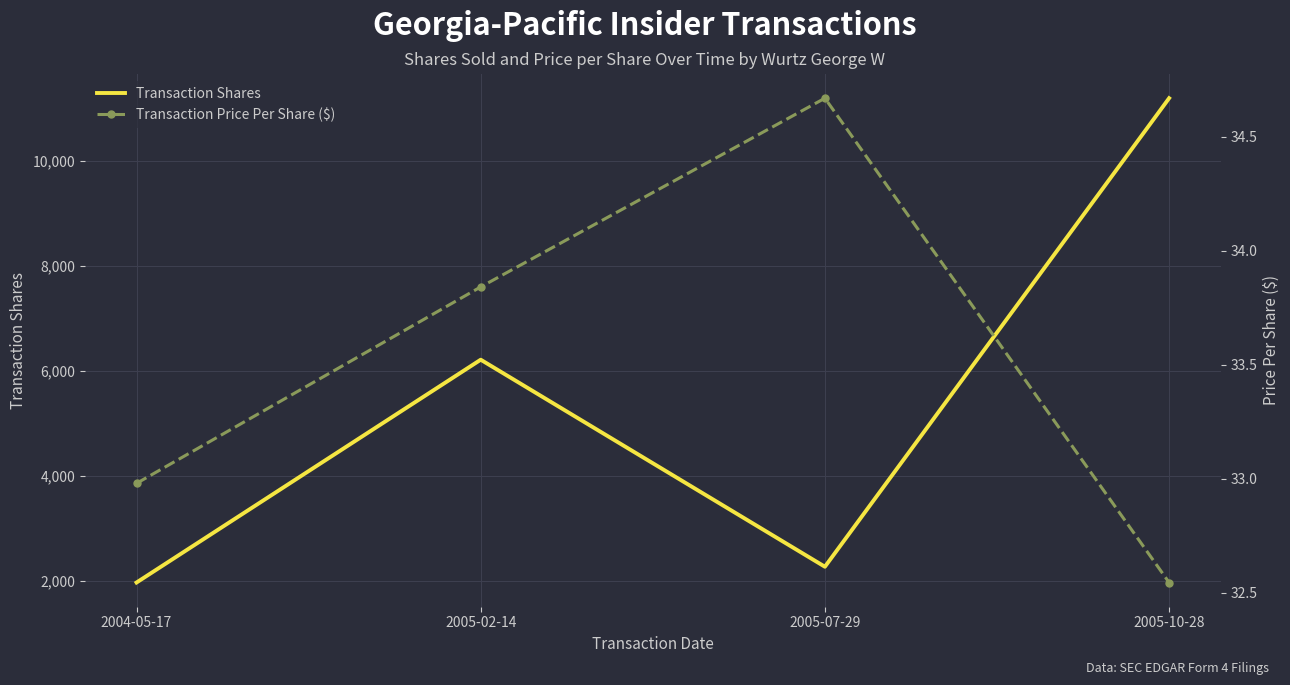

Reading left to right, what are all the values shown in this chart?

Transaction Shares: 2004-05-17=1974.0	2005-02-14=6213.0	2005-07-29=2274.0	2005-10-28=11188.0
Transaction Price Per Share ($): 2004-05-17=33.0	2005-02-14=33.8	2005-07-29=34.7	2005-10-28=32.5